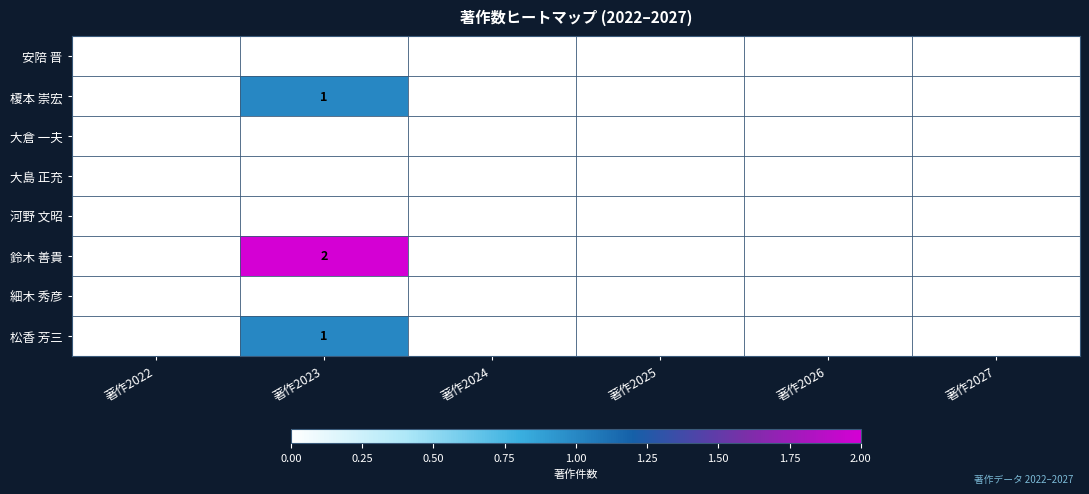

The 安陪 晋 series shows 0 at 著作2023. True or false?

True